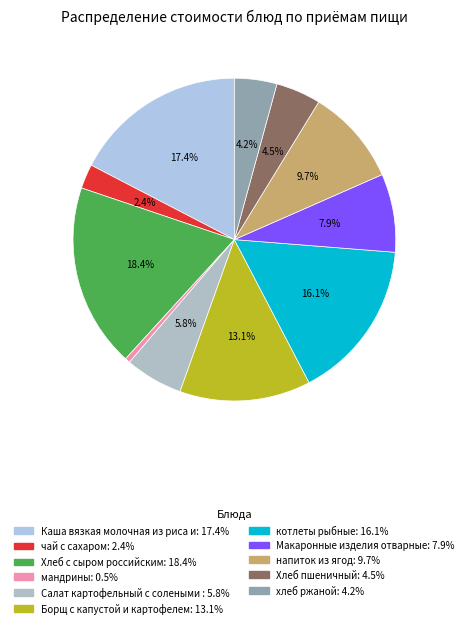

Does any single category account for the majority?

No